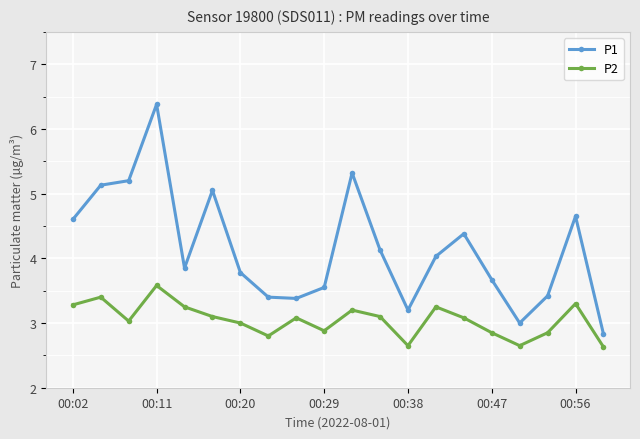

How many distinct data groups are displayed?

2